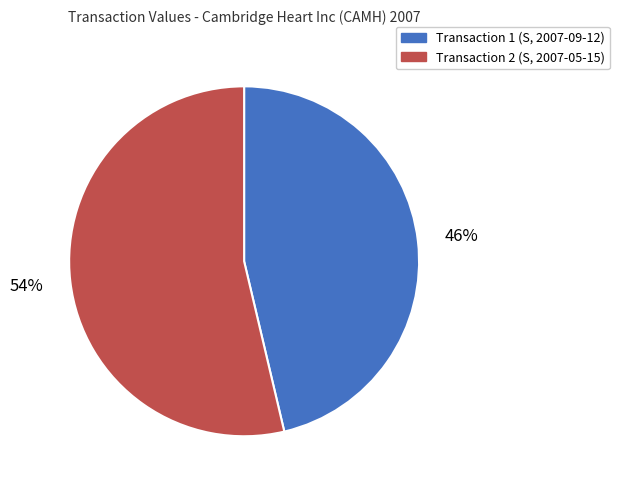

Is the sum of Transaction 2 (S, 2007-05-15) and Transaction 1 (S, 2007-09-12) greater than half?

Yes